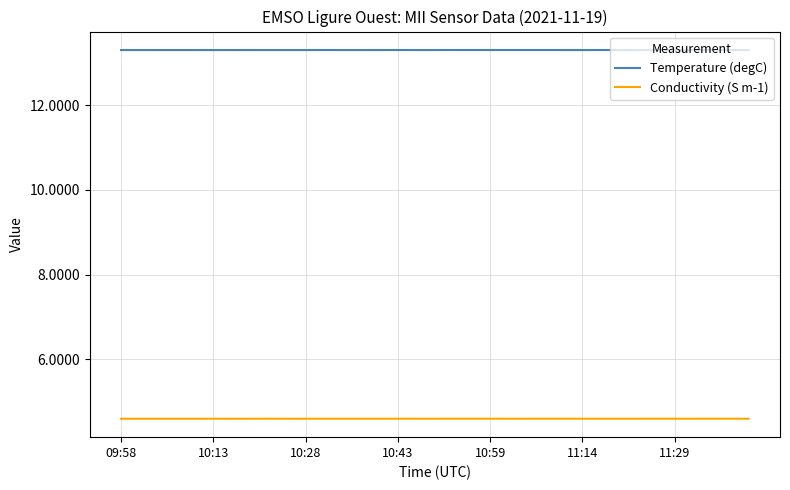

Rank the series by their maximum value, from lowest to highest.

Conductivity (S m-1), Temperature (degC)